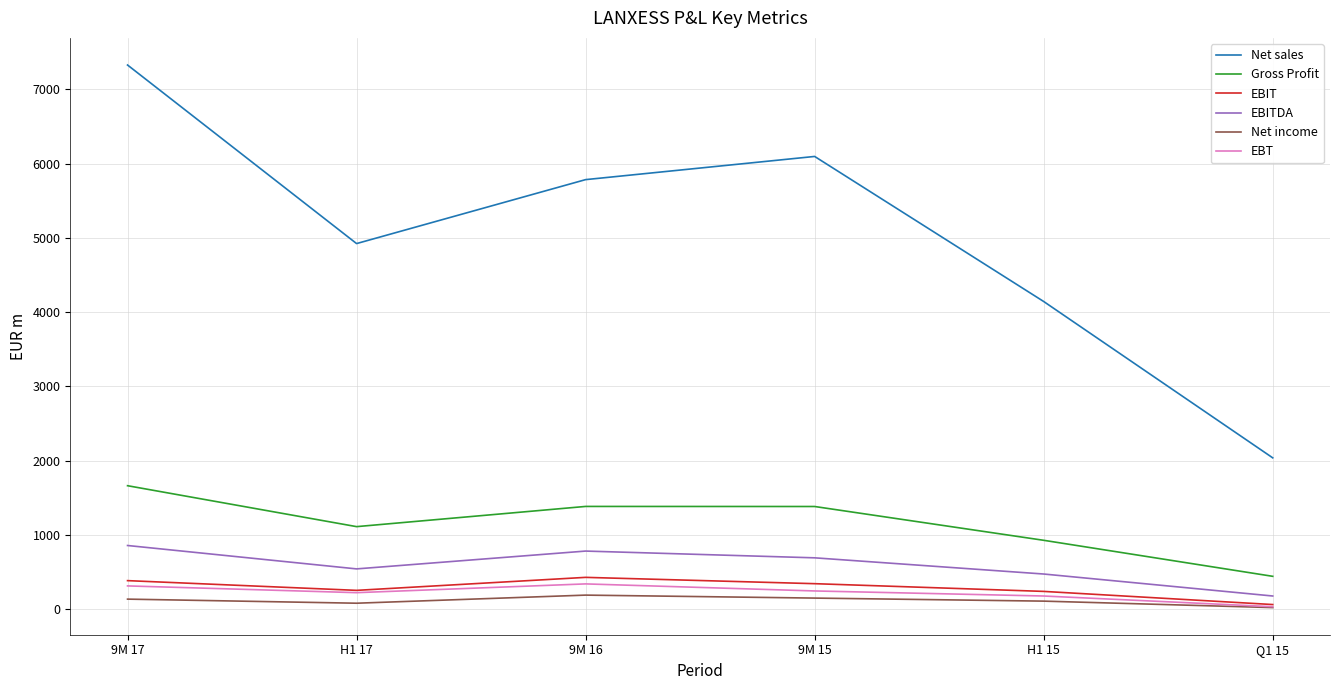

At which label does EBIT reach its minimum?

Q1 15